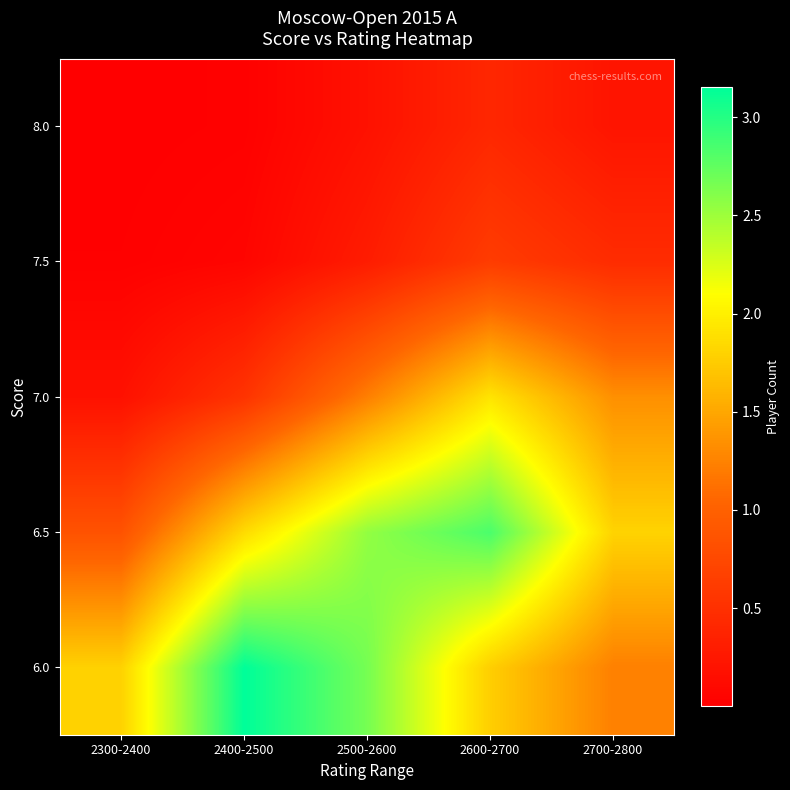

At 2300-2400, list the series in order from largest to smallest.

6.0, 6.5, 7.0, 7.5, 8.0